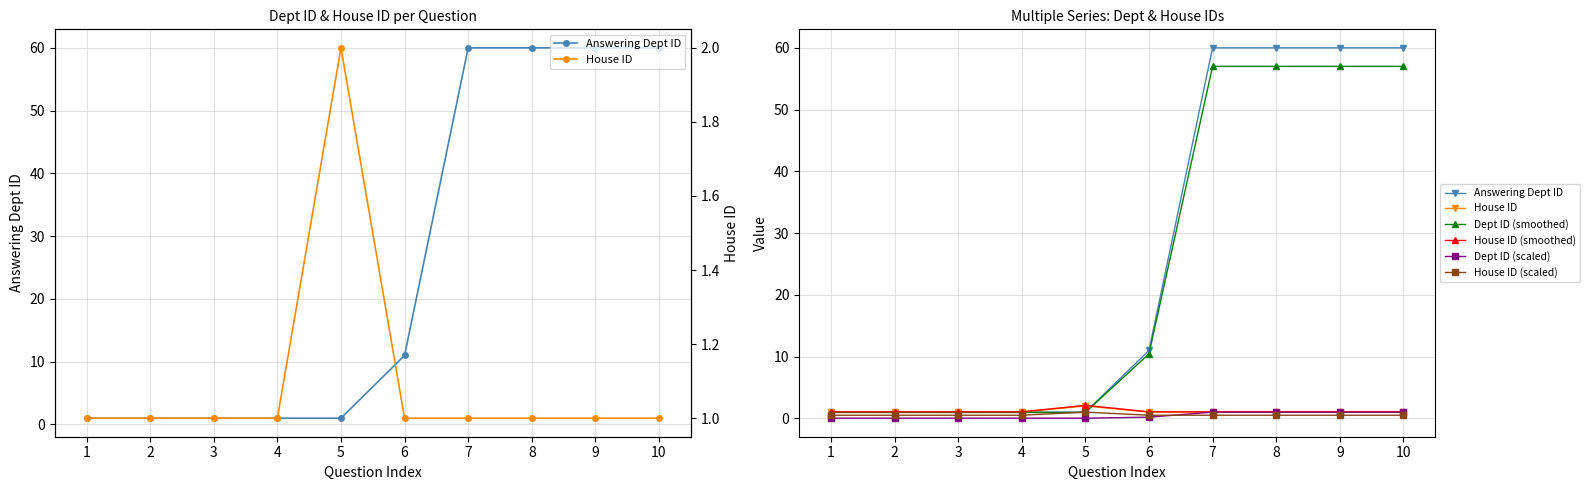

Reading left to right, what are all the values shown in this chart?

Answering Dept ID: 0=1.0	1=1.0	2=1.0	3=1.0	4=1.0	5=11.0	6=60.0	7=60.0	8=60.0	9=60.0
House ID: 0=1.0	1=1.0	2=1.0	3=1.0	4=2.0	5=1.0	6=1.0	7=1.0	8=1.0	9=1.0
Dept ID (smoothed): 0=0.9	1=0.9	2=0.9	3=0.9	4=0.9	5=10.4	6=57.0	7=57.0	8=57.0	9=57.0
House ID (smoothed): 0=1.1	1=1.1	2=1.1	3=1.1	4=2.1	5=1.1	6=1.1	7=1.1	8=1.1	9=1.1
Dept ID (scaled): 0=0.0	1=0.0	2=0.0	3=0.0	4=0.0	5=0.2	6=1.0	7=1.0	8=1.0	9=1.0
House ID (scaled): 0=0.5	1=0.5	2=0.5	3=0.5	4=1.0	5=0.5	6=0.5	7=0.5	8=0.5	9=0.5